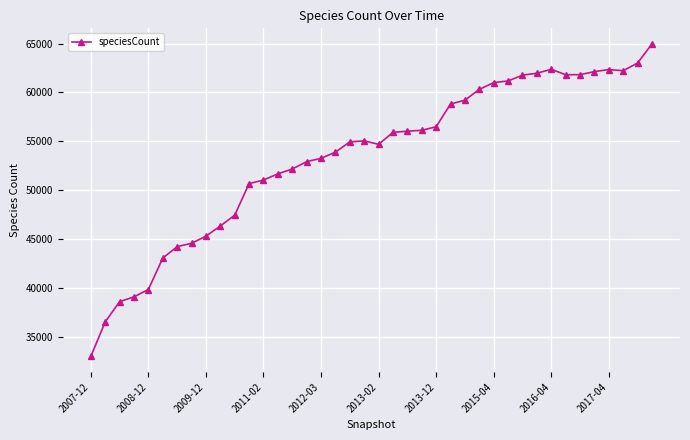

What is the value of the 2nd point from the left?

36507